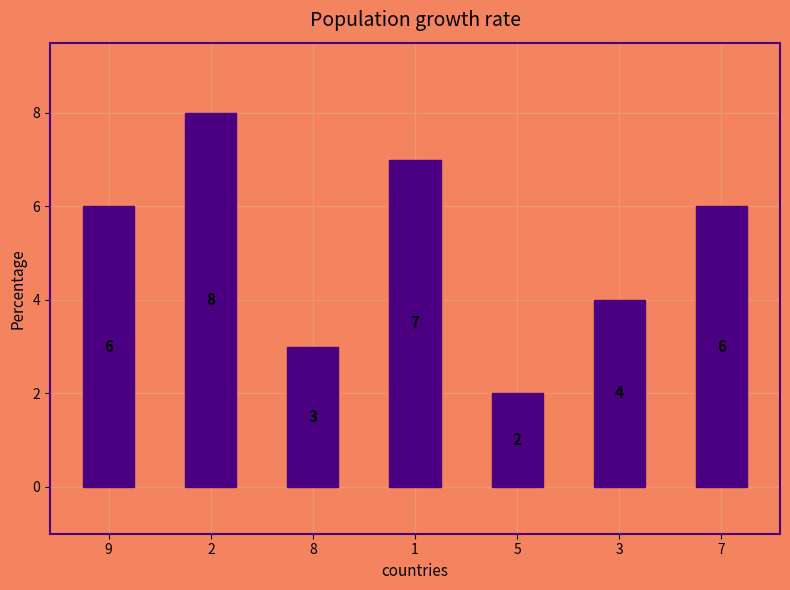

Count the values in the range 3 to 7.

5